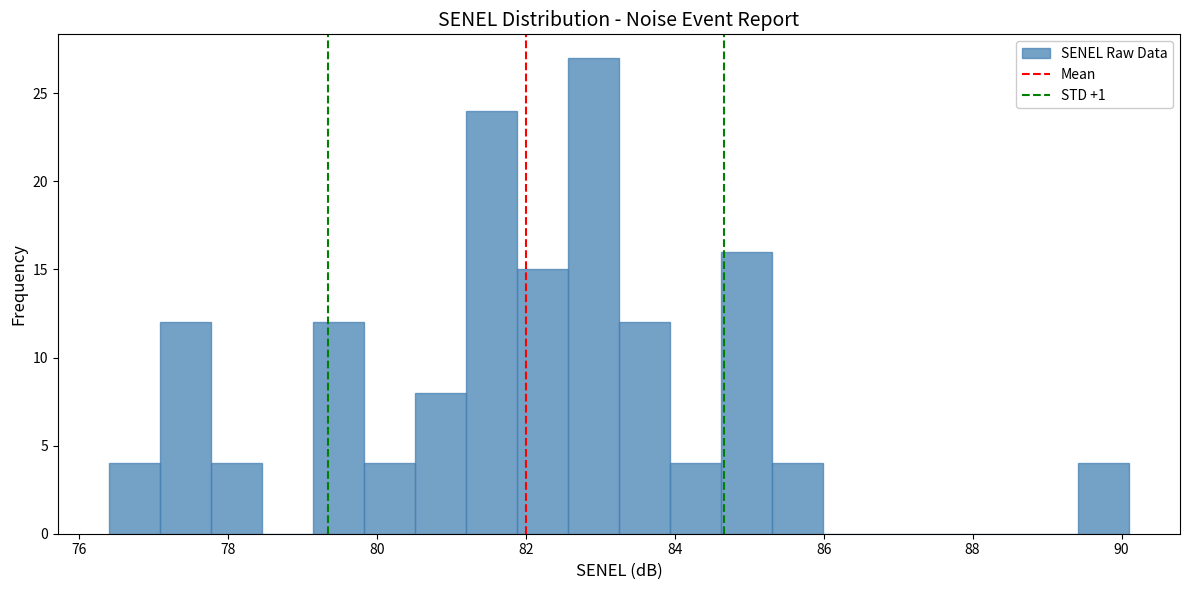

Read against the x-axis, roughly where is the centre of the tallest bar?

83.0